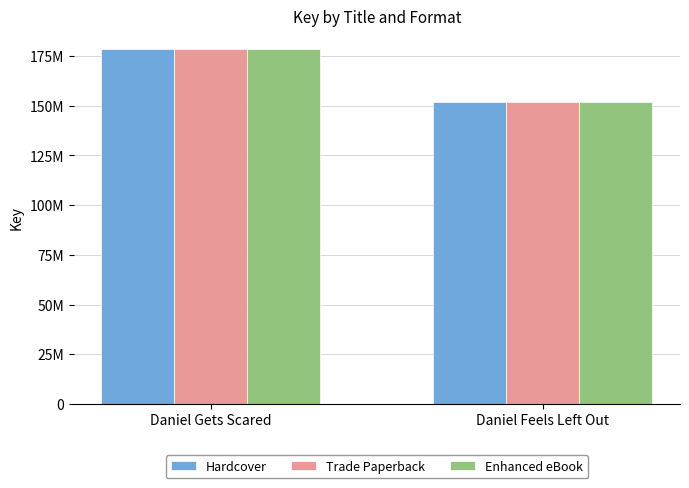

What is the maximum value shown in the chart?

178781302